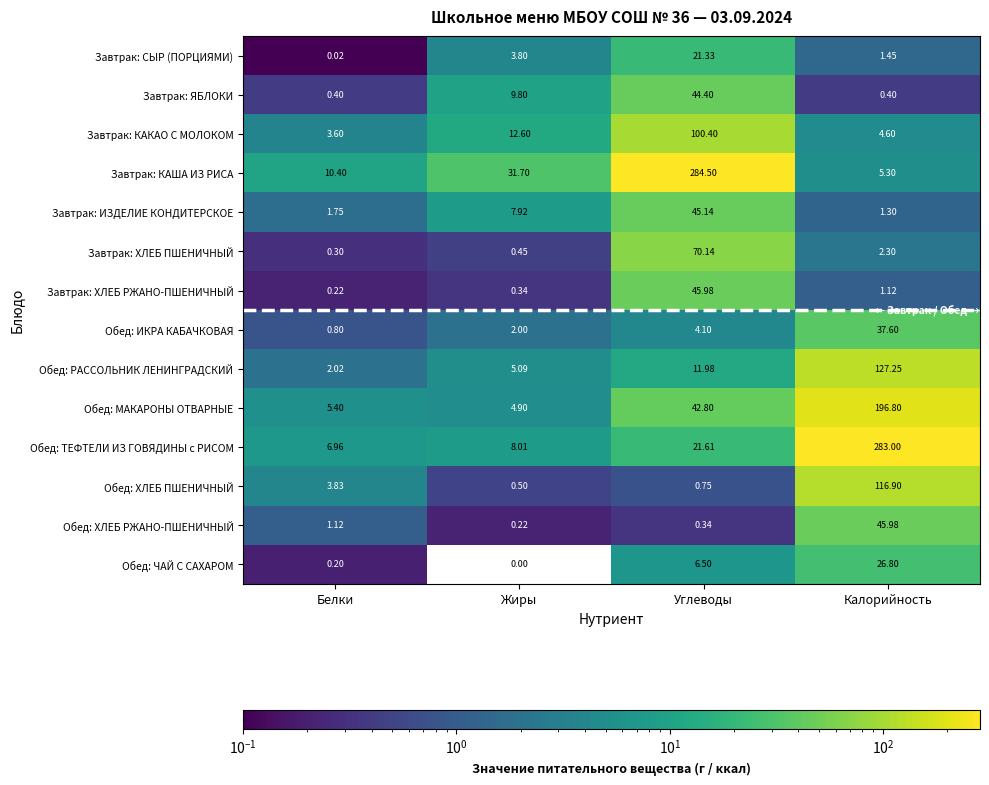

List the labels in order of Обед: ЧАЙ С САХАРОМ value, largest first.

Калорийность, Углеводы, Белки, Жиры